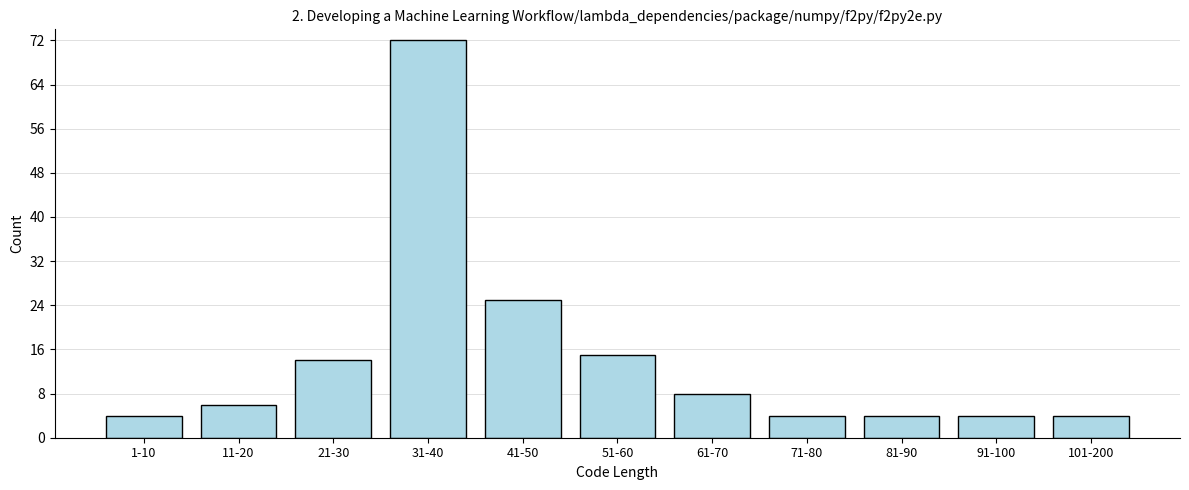

Reading left to right, what are all the values shown in this chart?

1-10=4	11-20=6	21-30=14	31-40=72	41-50=25	51-60=15	61-70=8	71-80=4	81-90=4	91-100=4	101-200=4